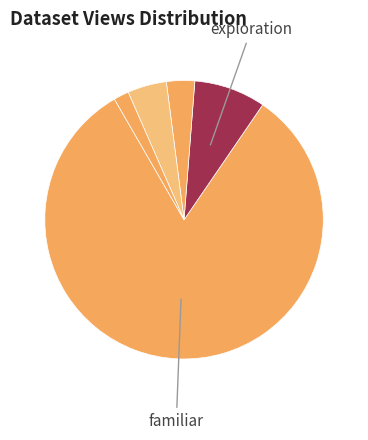

How many segments does this pie chart have?

5